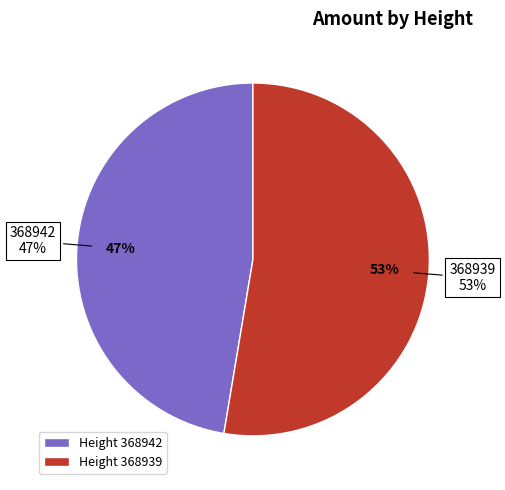

Is 368939 the majority of the pie?

Yes